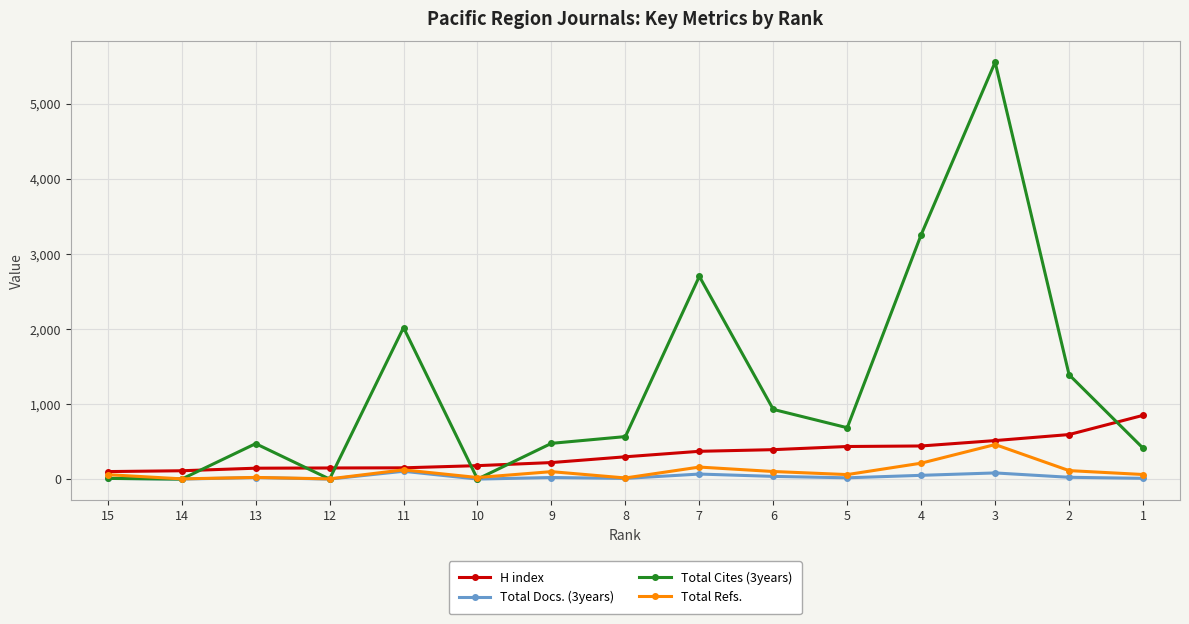

True or false: Total Docs. (3years) and H index cross at least once.

False